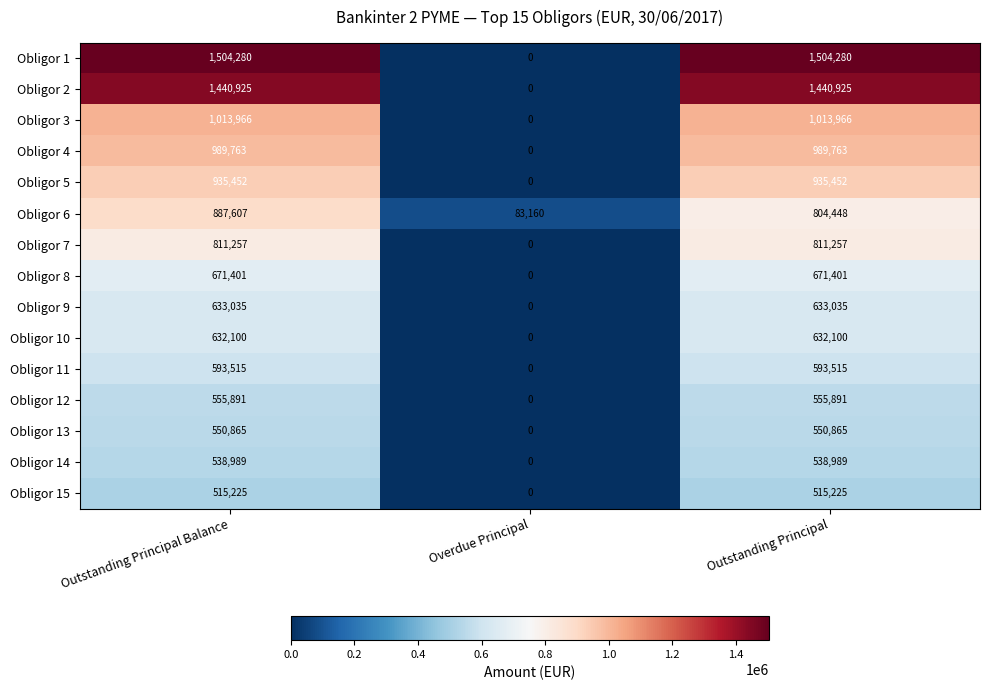

Which series has the largest total across all categories?

Obligor 1